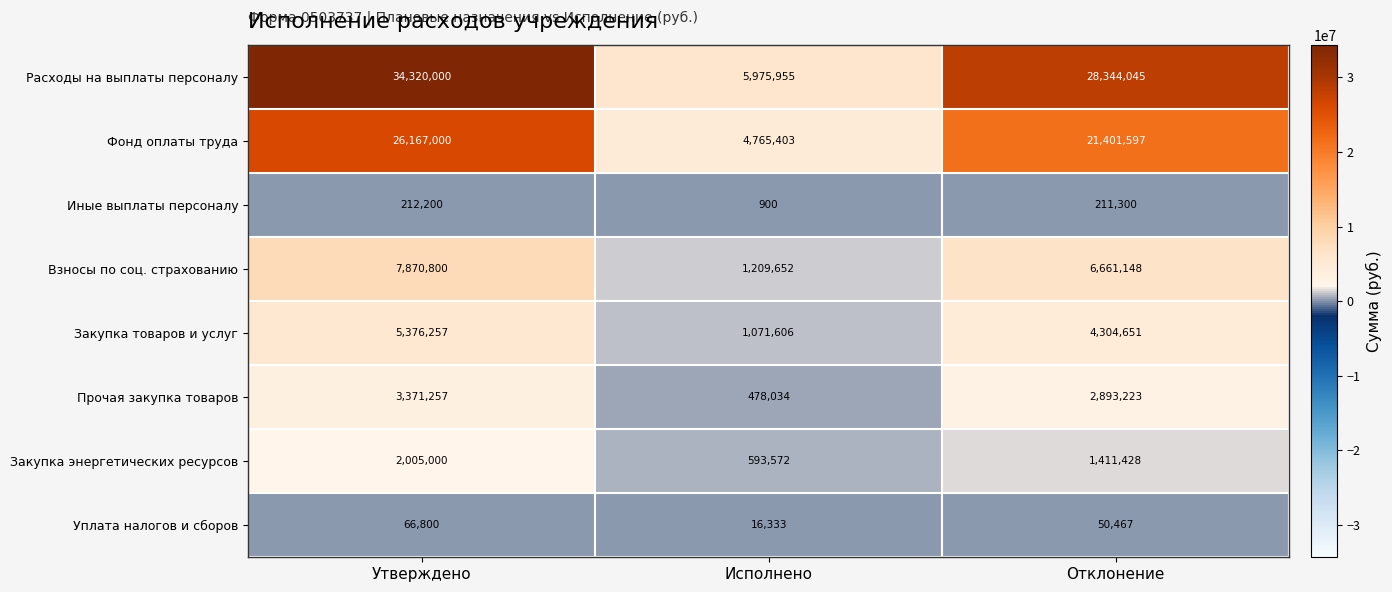

Which series has the widest spread of values?

Расходы на выплаты персоналу